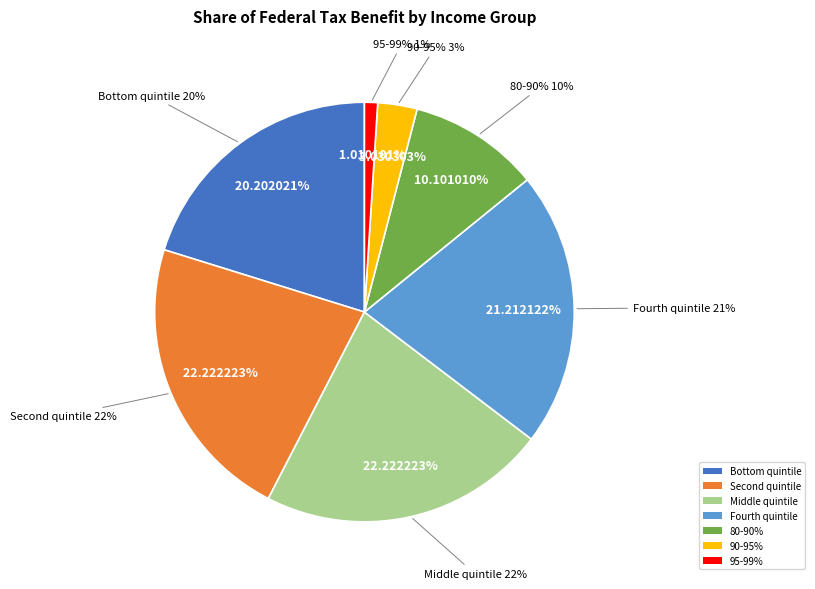

Is the sum of 95-99% and 99-99.9% greater than half?

No